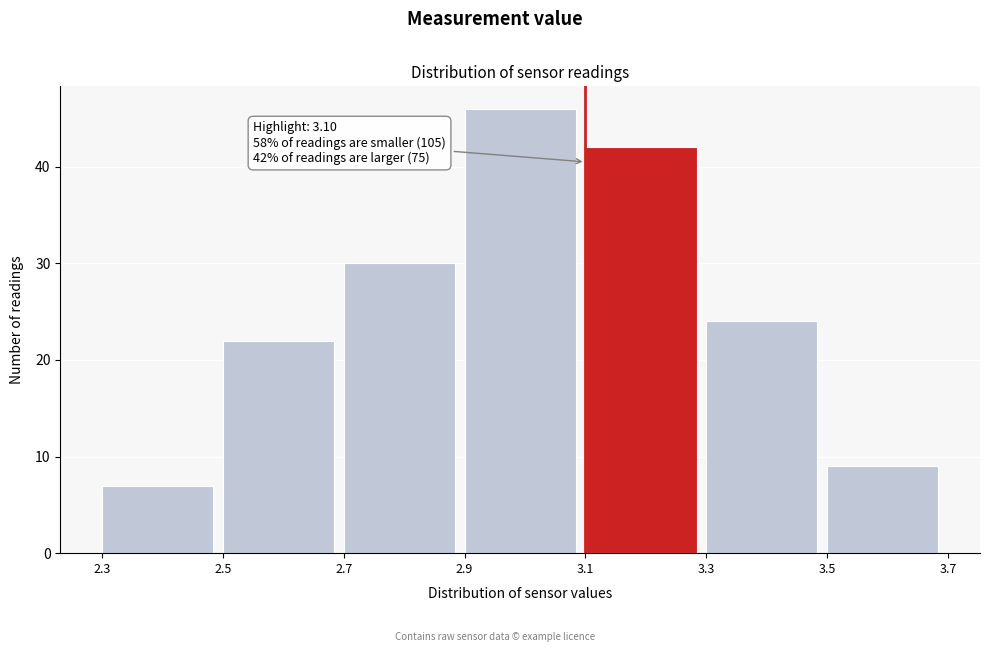

Which range on the x-axis has the tallest bar?

2.9 to 3.1